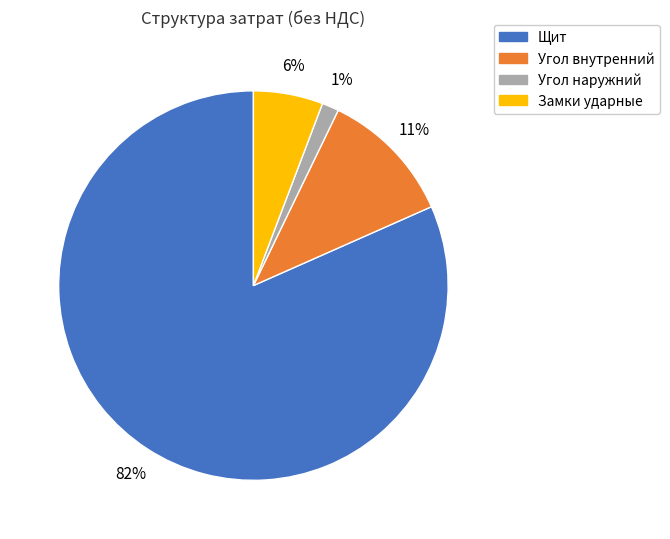

What is the largest slice in the pie chart?

Щит